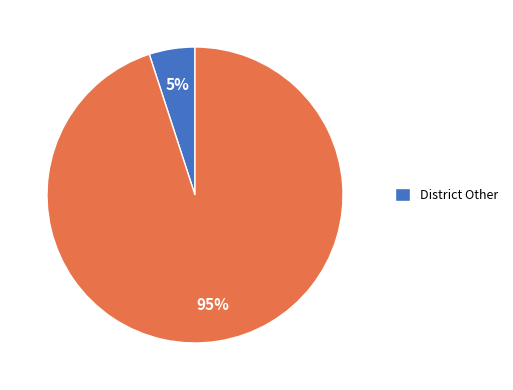

To the nearest percent, what is the average slice percentage?

50%